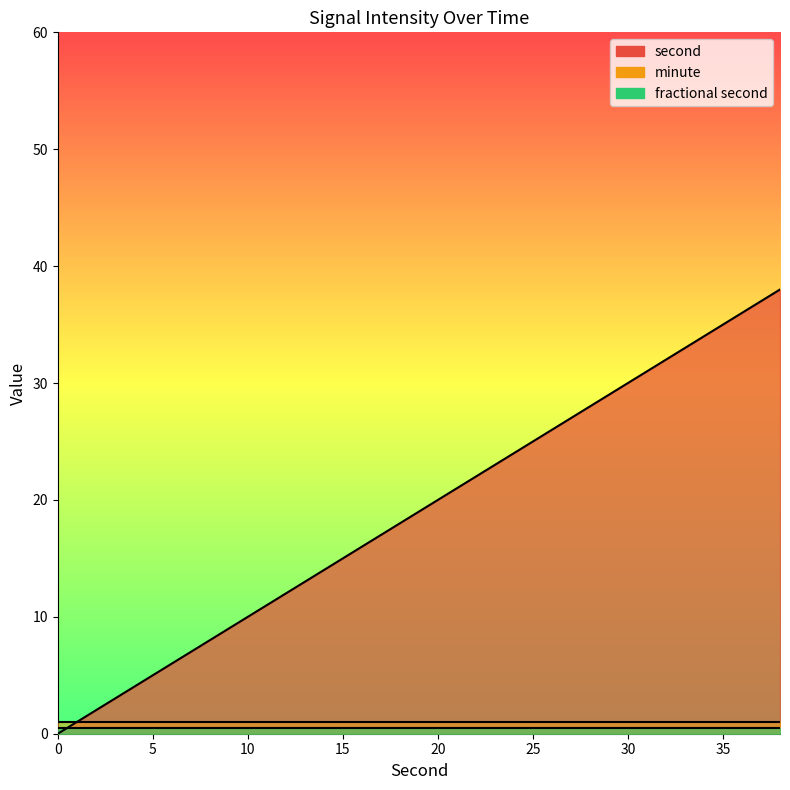

What is the difference between the highest and lowest values at 28?

28